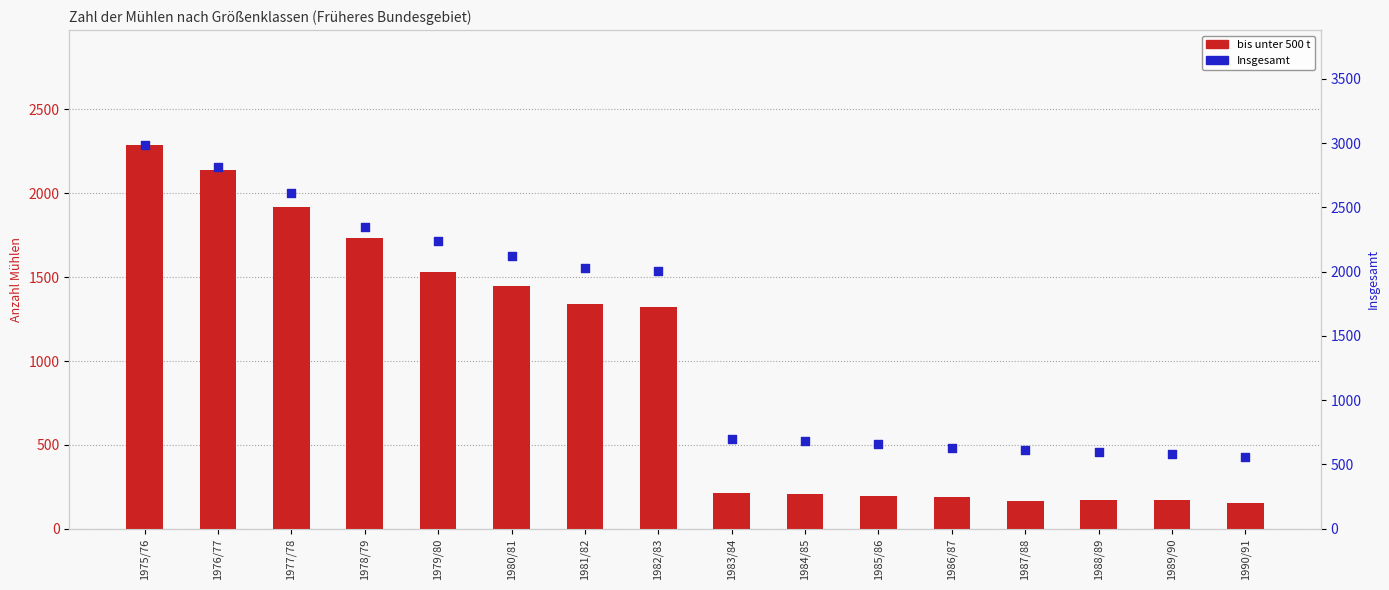

What is the total value across all series at 1982/83?

3331